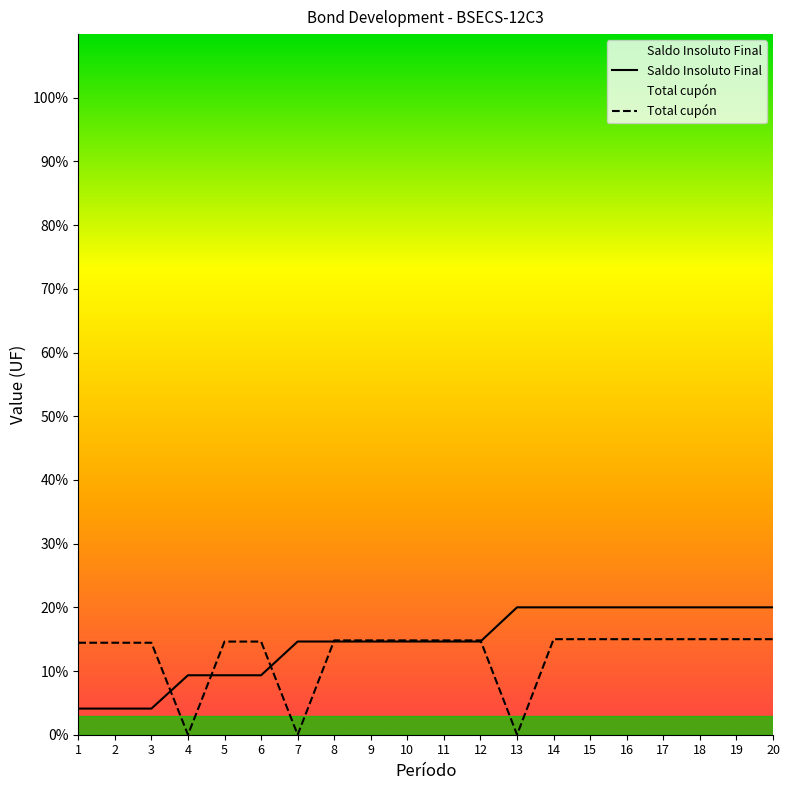

Is the value of Total cupón at 12 greater than the value of Saldo Insoluto Final at 12?

Yes